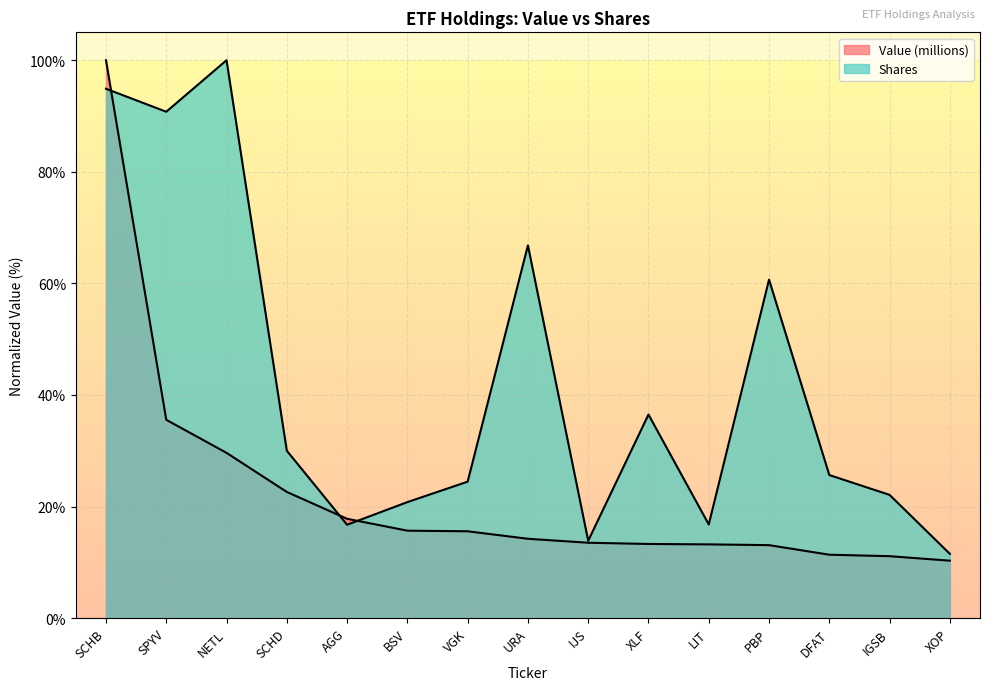

Rank the categories by Shares value from highest to lowest.

NETL, SCHB, SPYV, URA, PBP, XLF, SCHD, DFAT, VGK, IGSB, BSV, LIT, AGG, IJS, XOP